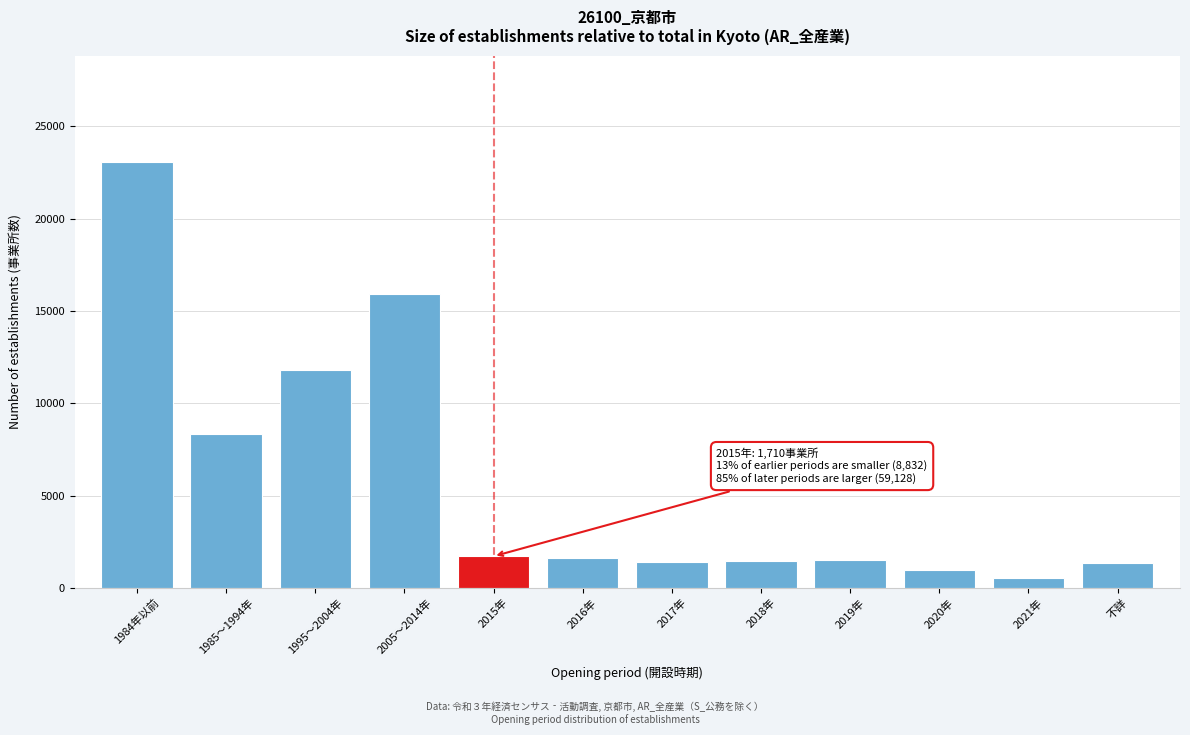

What is the label of the 4th bar from the right?

2019年